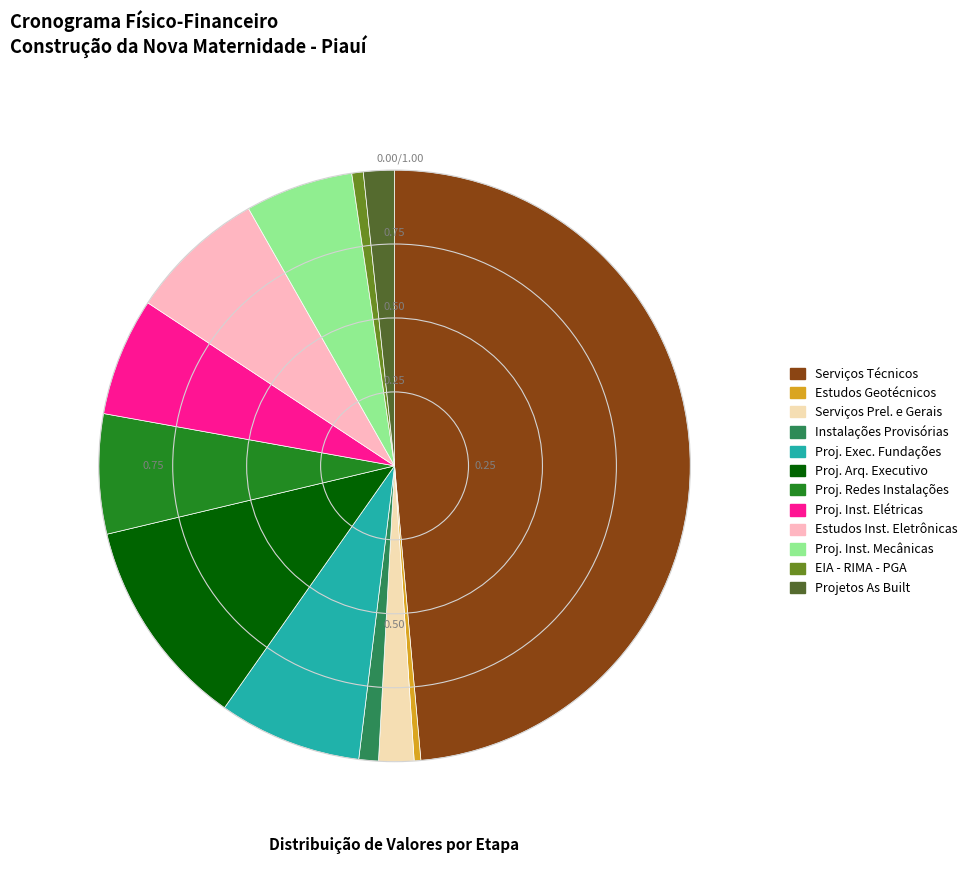

Is there any slice that represents more than half of the pie?

No